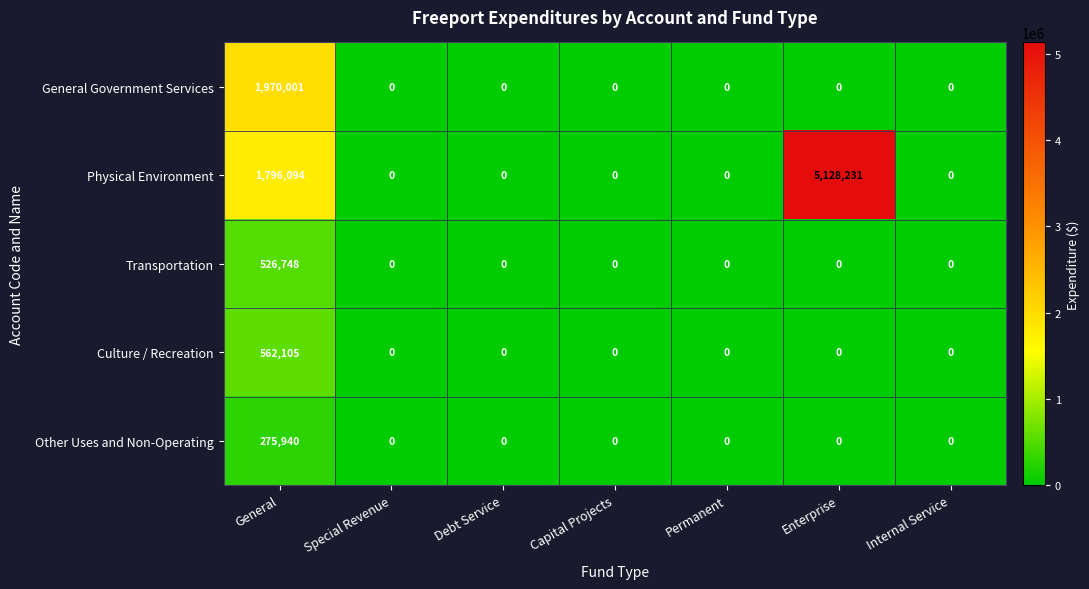

True or false: General Government Services has a value of -1351303 at Enterprise.

False